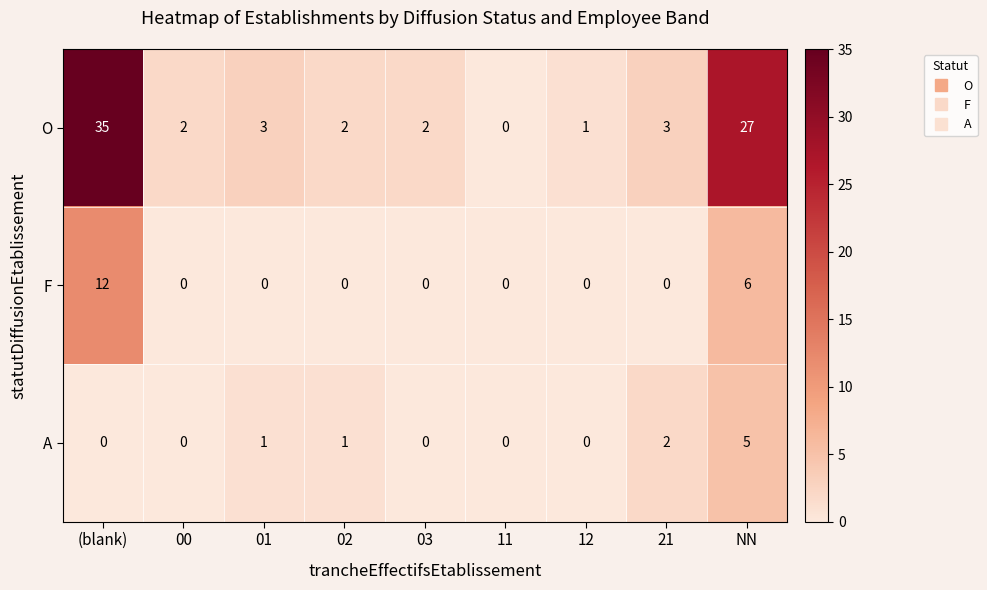

How many distinct data groups are displayed?

3